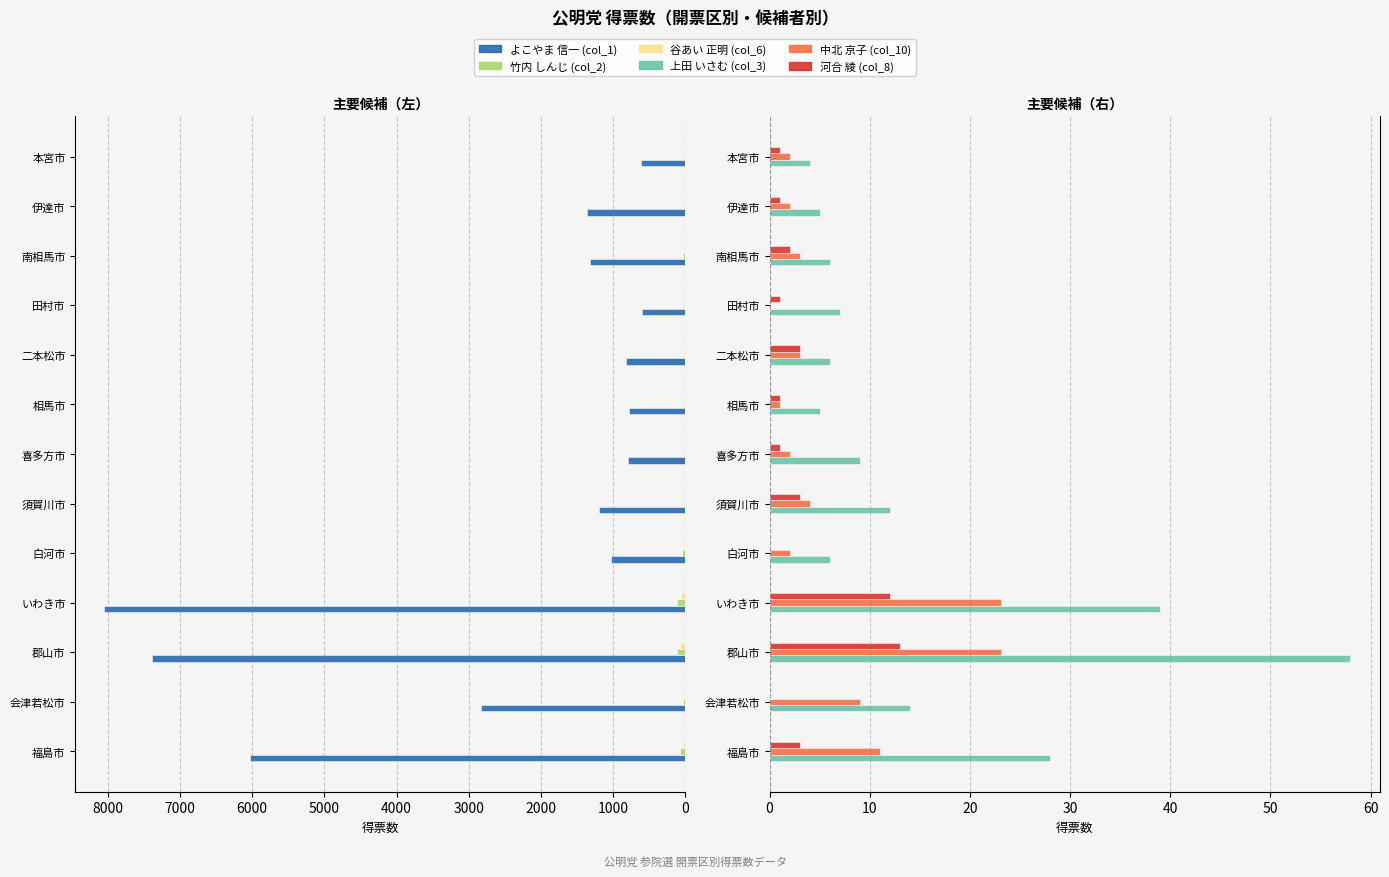

How many series are shown in this chart?

6